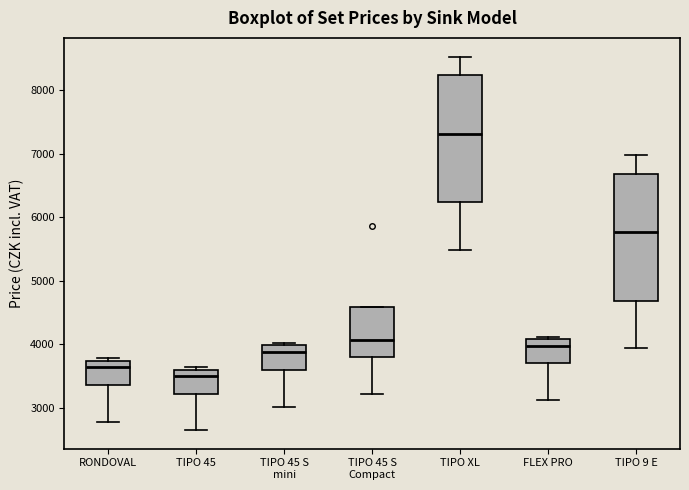

Which box has the highest median line?

TIPO XL